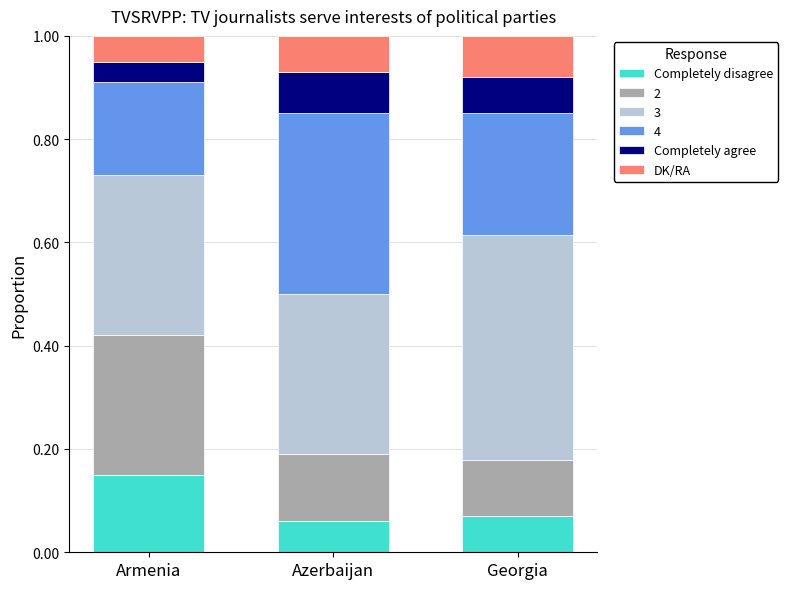

Are the bars grouped side by side (vs. stacked)?

No